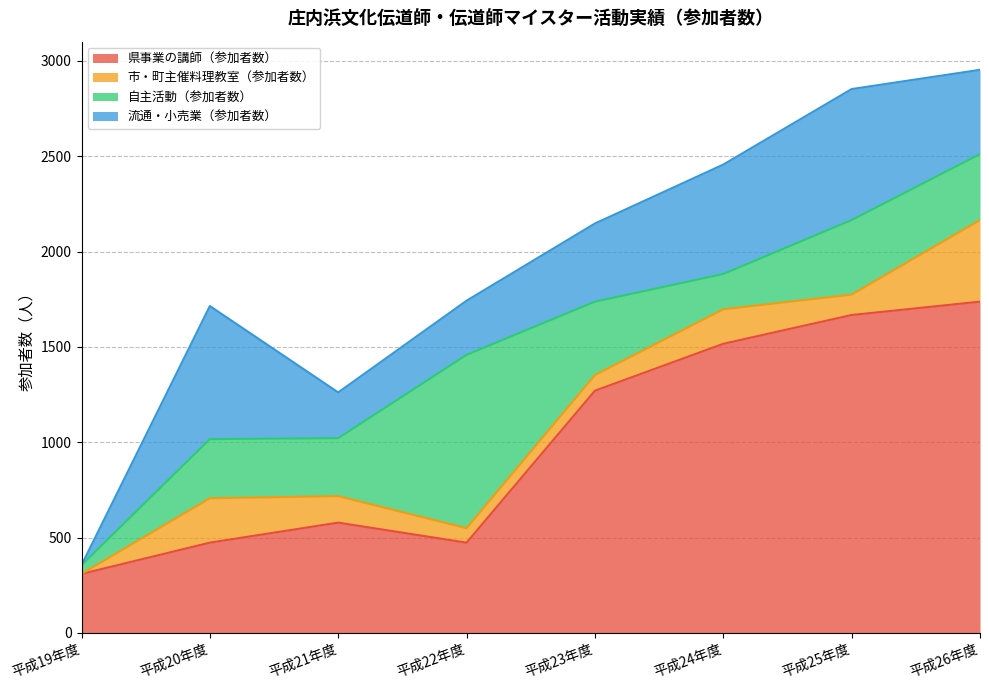

What is the difference between the maximum and minimum values in the 市・町主催料理教室（参加者数） series?

428